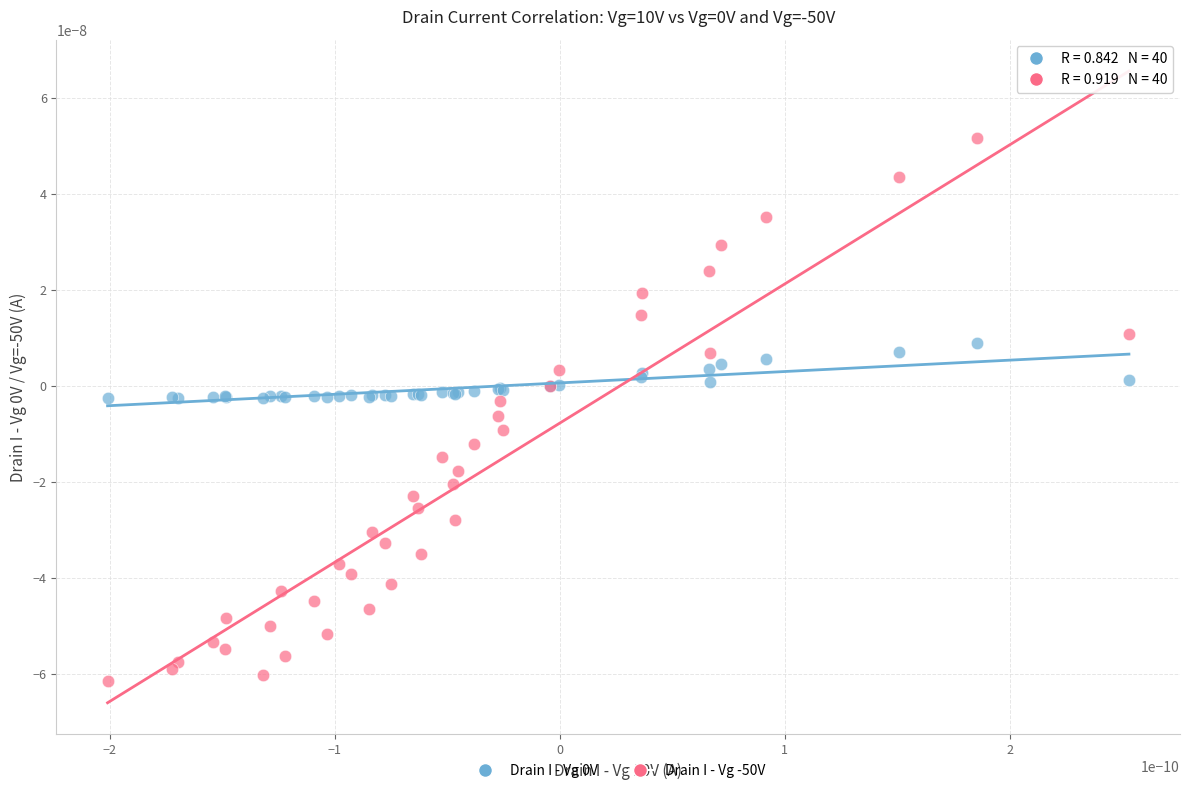

Which series has the widest spread of Y values?

Drain I - Vg -50V